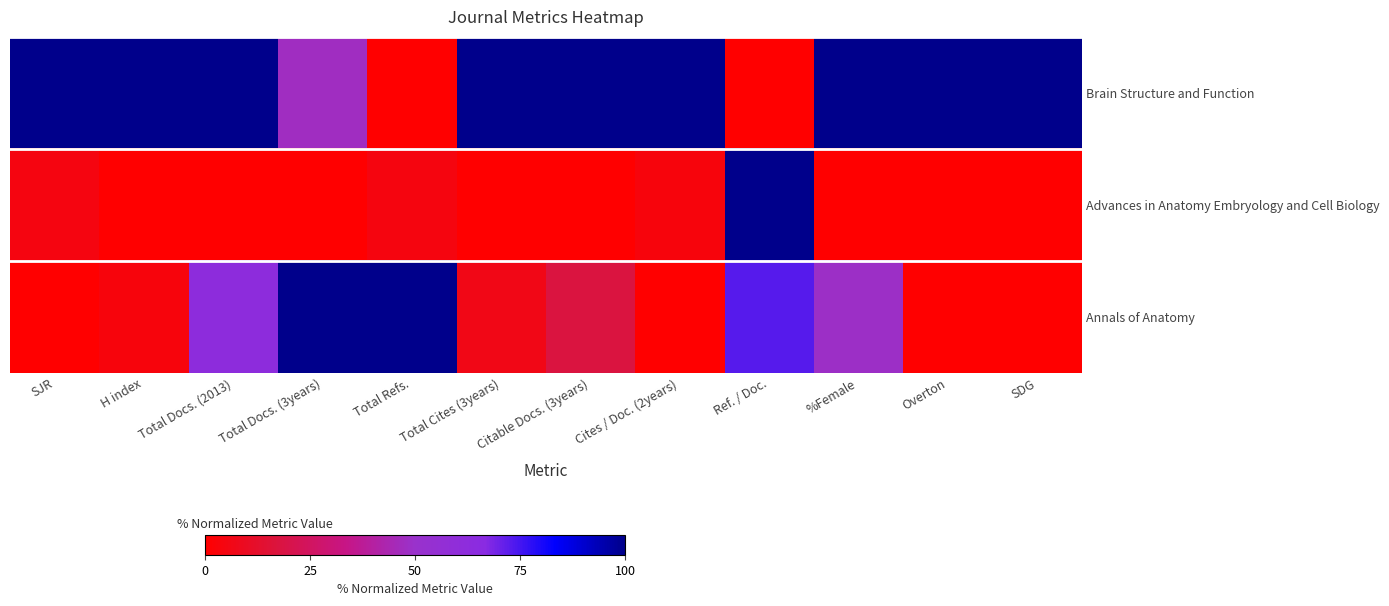

Which has a higher value, SJR or Total Docs. (3years)?

SJR